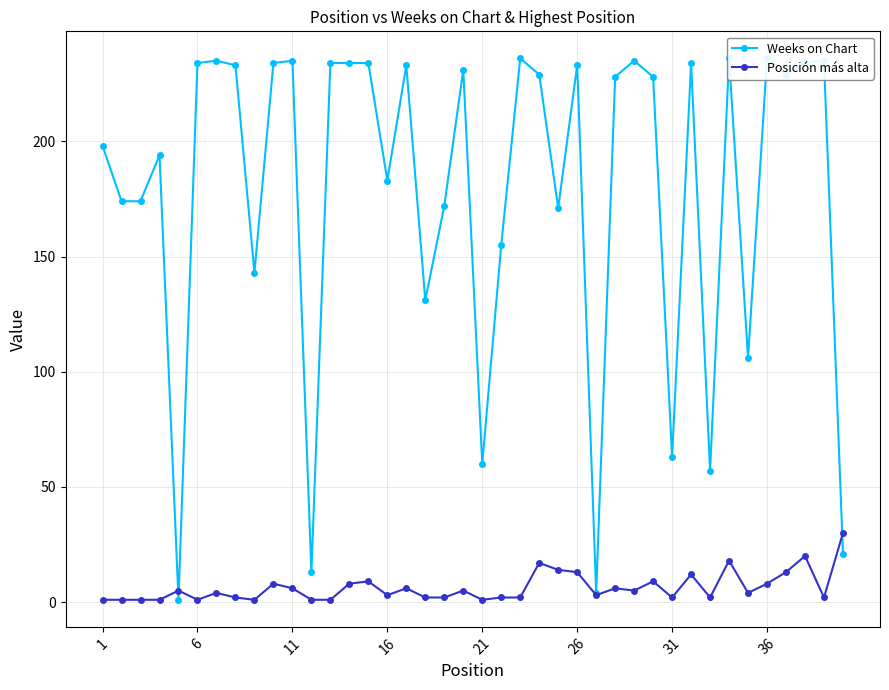

Is this an area chart (filled region under the line)?

No